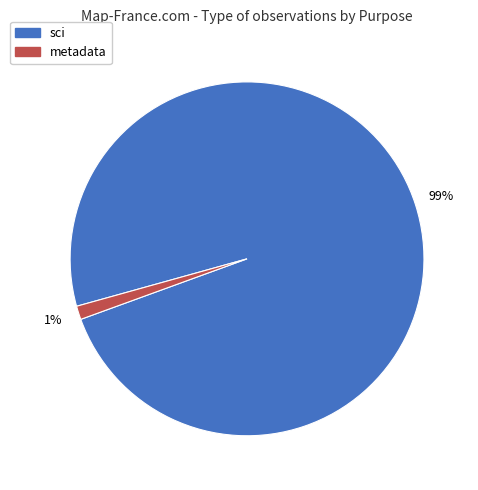

Does any single category account for the majority?

Yes